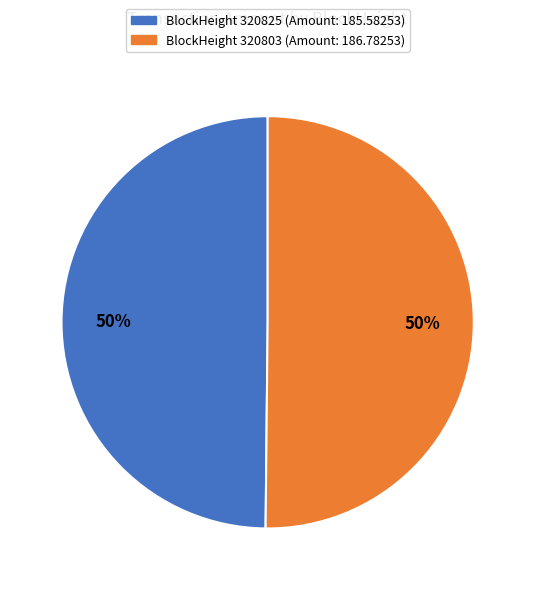

To the nearest percent, what is the average slice percentage?

50%